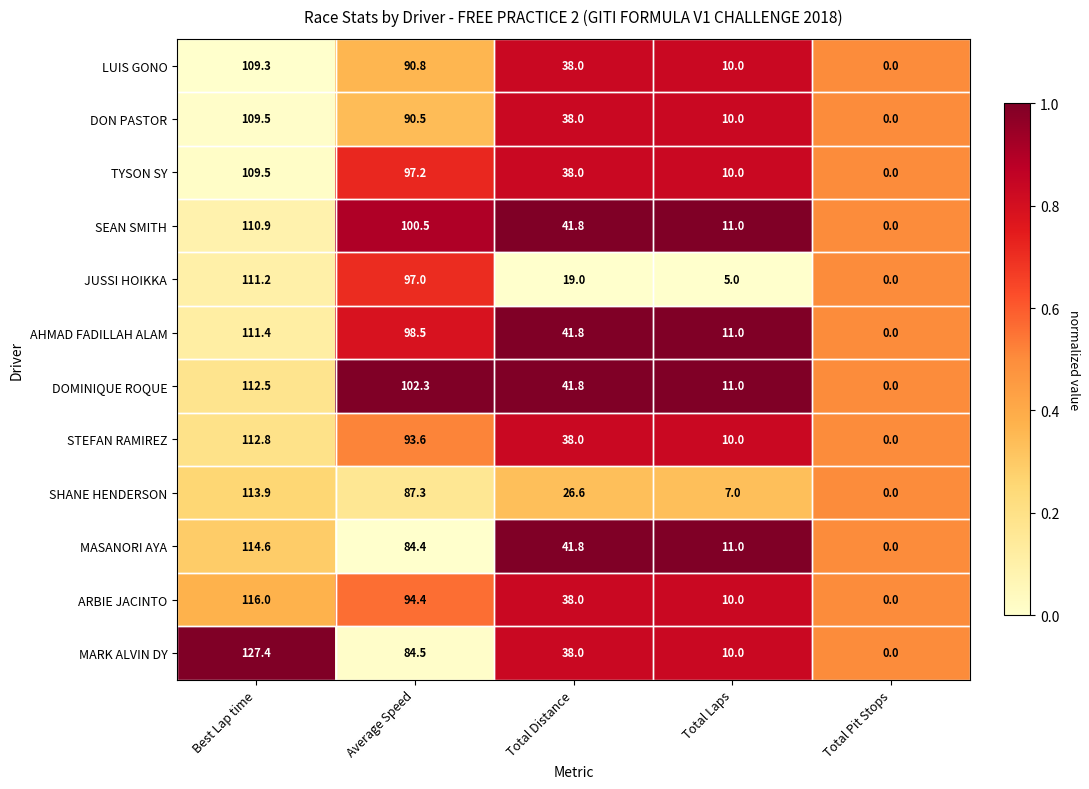

Which category has the highest value in the AHMAD FADILLAH ALAM series?

Best Lap time